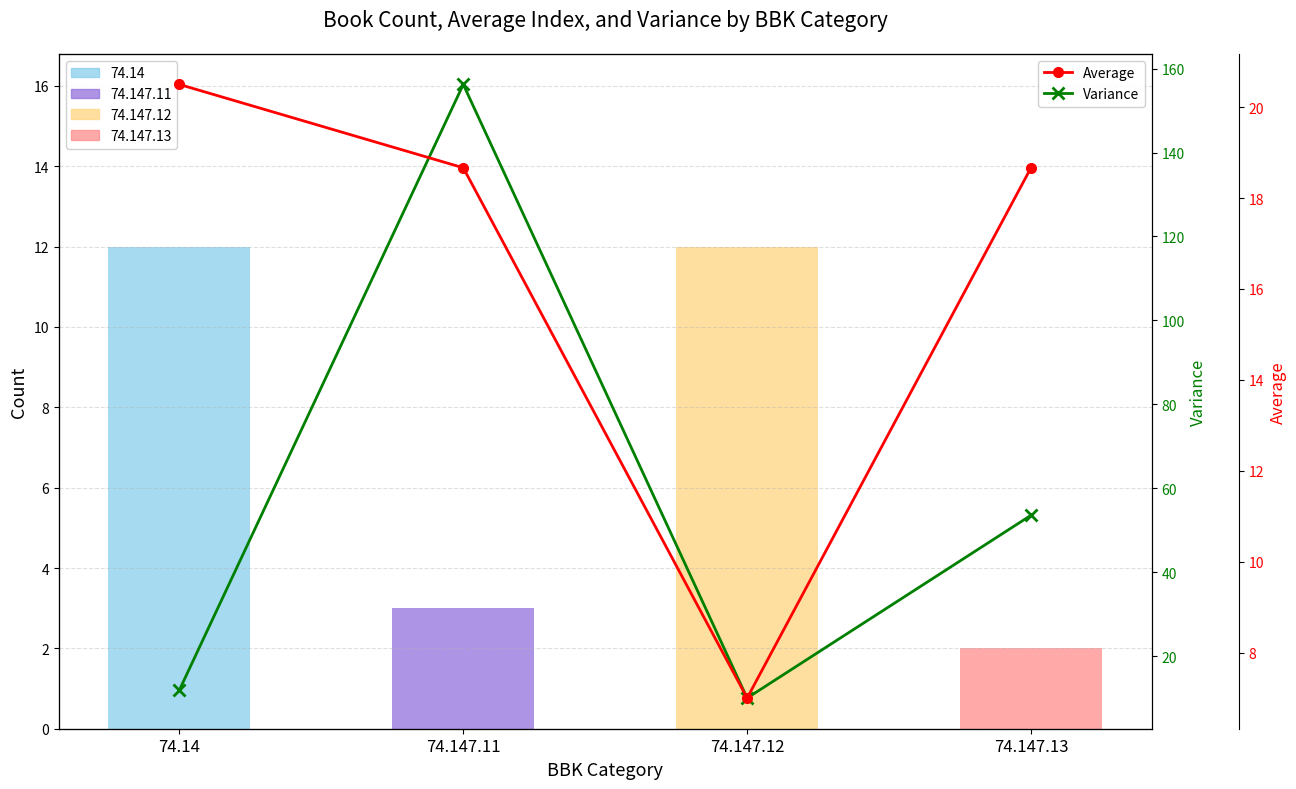

What is the minimum value for Variance?

10.0